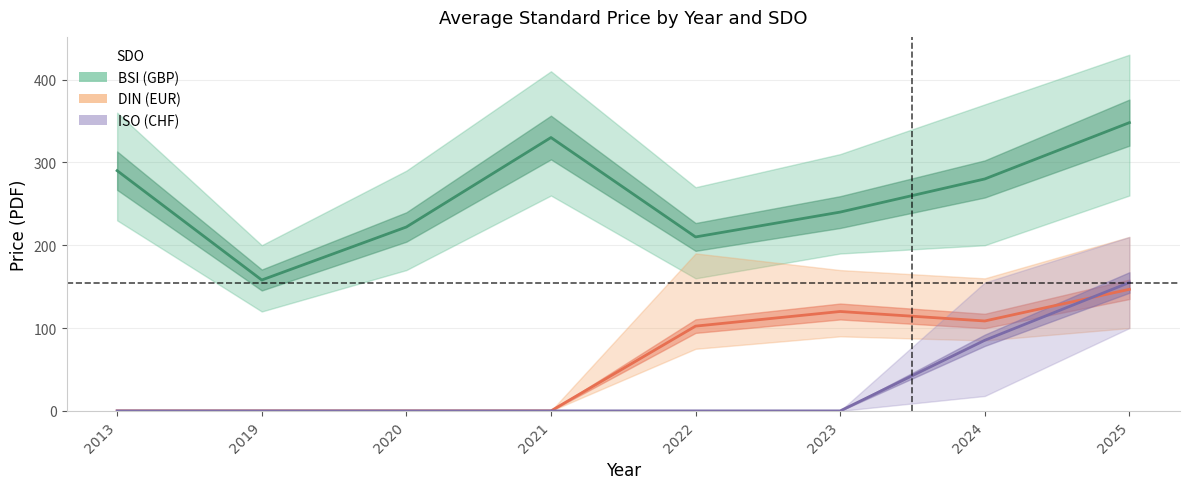

How many times do DIN (EUR) and ISO (CHF) cross each other?

1